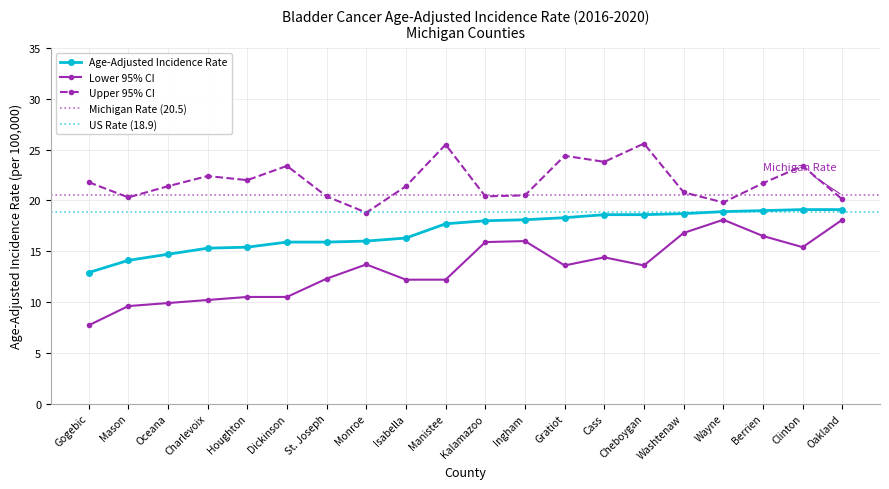

What is the lowest value of the Lower 95% CI series?

7.7